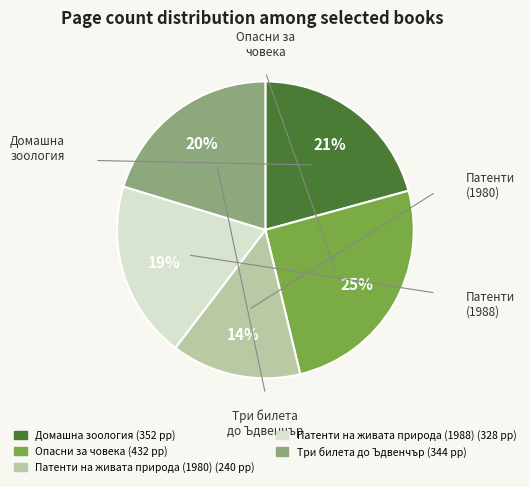

To the nearest percent, what percentage of the pie is Опасни за човека?

25%